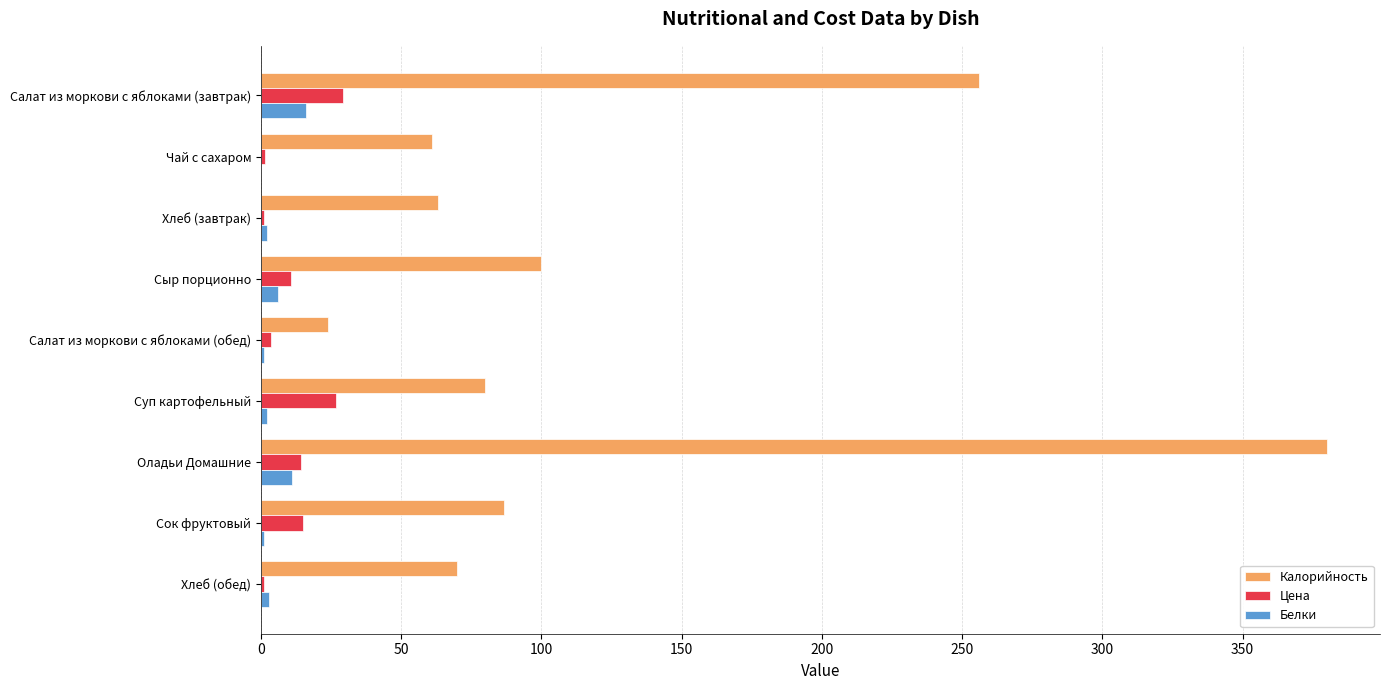

Which series has the largest total across all categories?

Калорийность